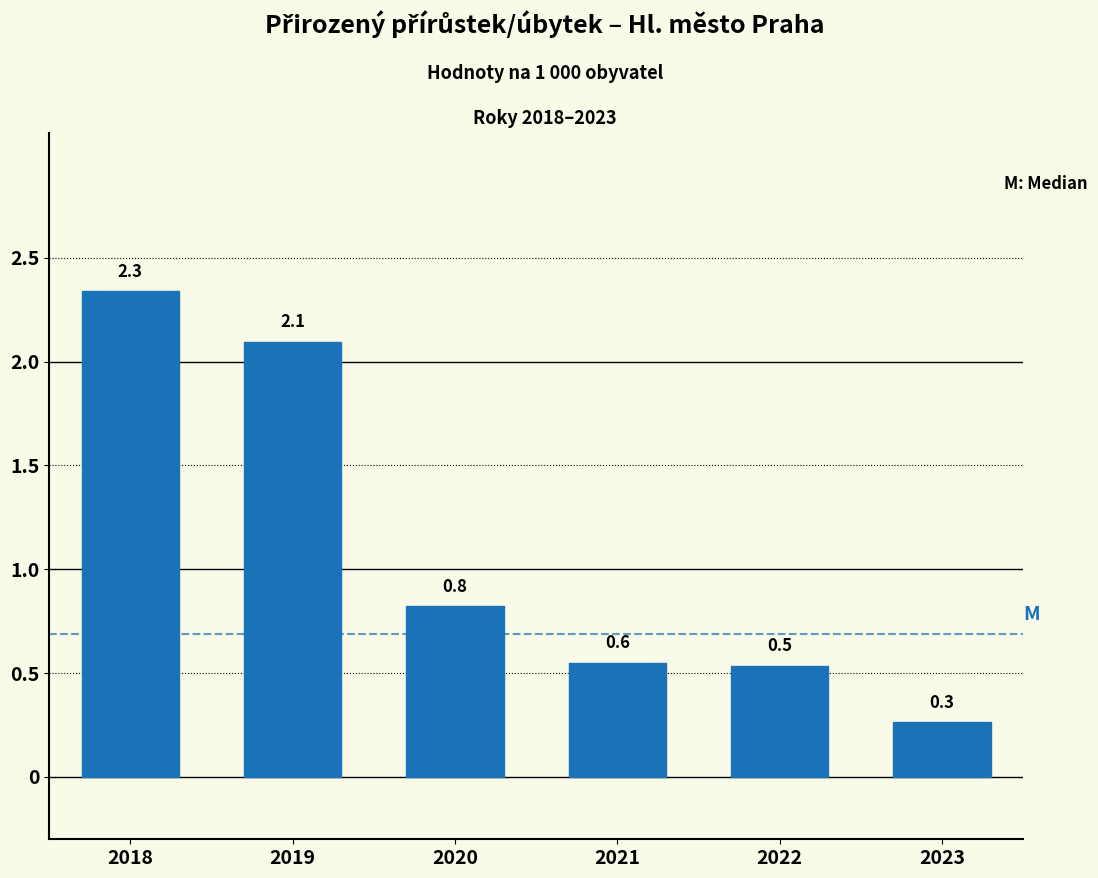

Reading left to right, extract all data points from this chart.

2018=2.3	2019=2.1	2020=0.8	2021=0.6	2022=0.5	2023=0.3